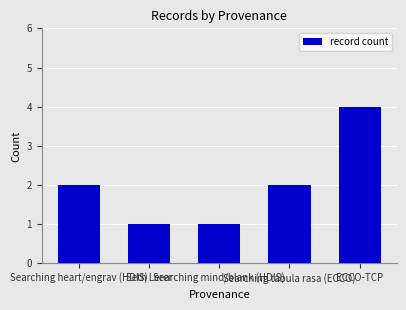

Reading left to right, extract all data points from this chart.

Searching heart/engrav (HDIS)=2	Seth Lerer=1	Searching mind/blank (HDIS)=1	Searching tabula rasa (ECCO)=2	ECCO-TCP=4